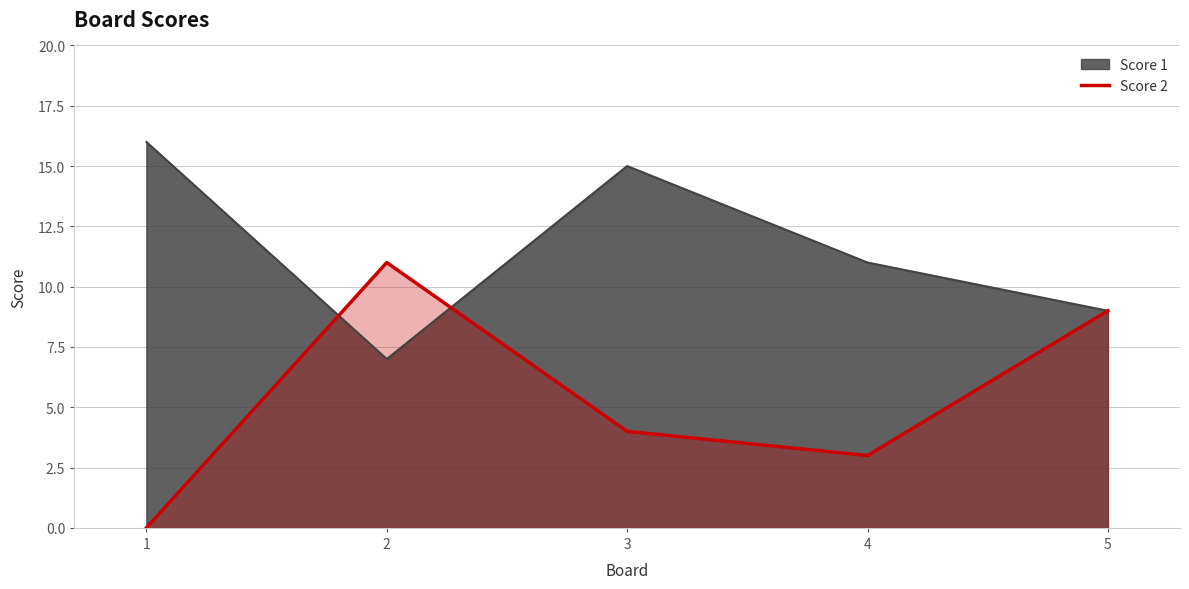

Reading right to left, extract all data points from this chart.

5=9	4=3	3=4	2=11	1=0